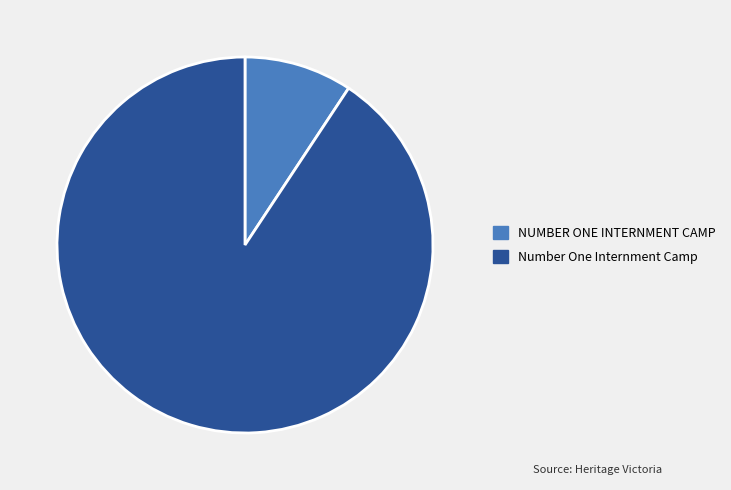

Do Number One Internment Camp and NUMBER ONE INTERNMENT CAMP together represent more than half of the pie?

Yes